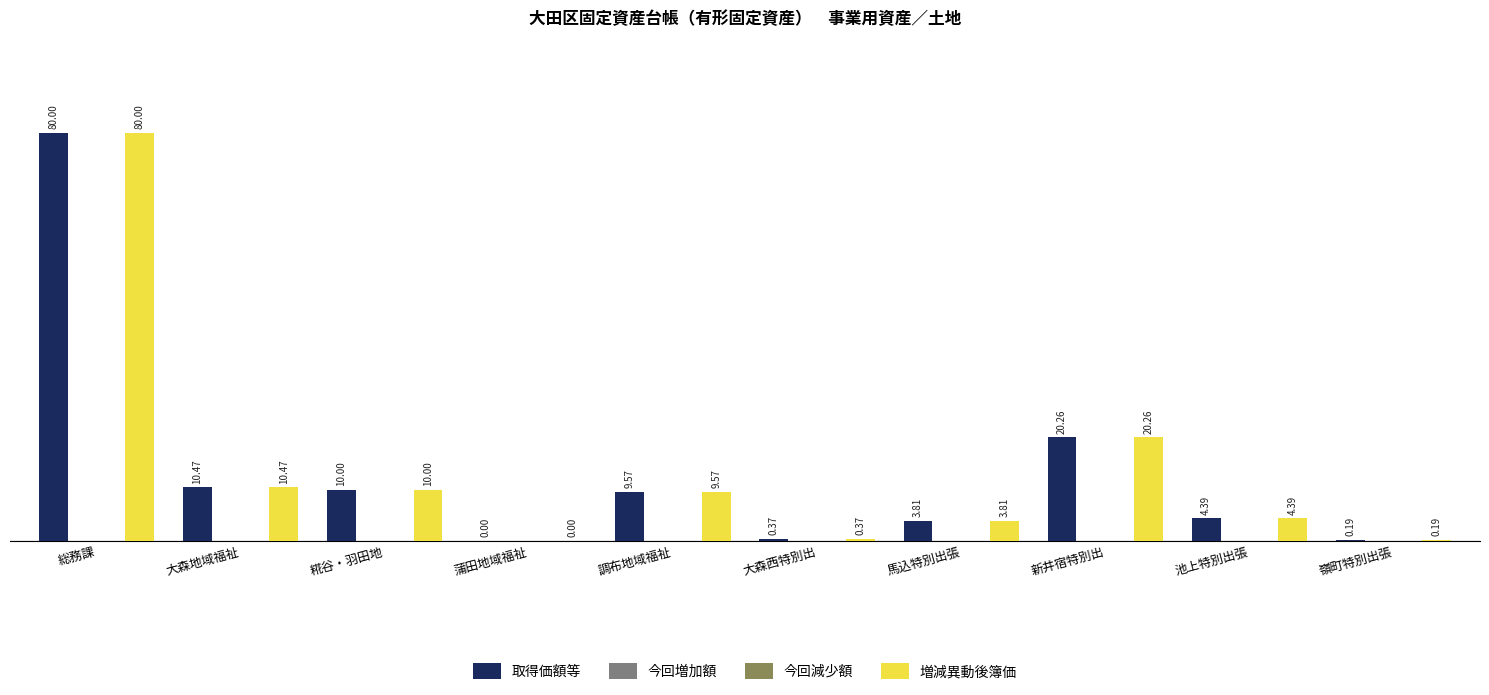

Reading left to right, what are all the values shown in this chart?

取得価額等: 総務課=8000000000	大森地域福祉=1046825500	糀谷・羽田地=1000277700	蒲田地域福祉=60800	調布地域福祉=956654400	大森西特別出=36807000	馬込特別出張=381268800	新井宿特別出=2026413441	池上特別出張=438997300	嶺町特別出張=19292700
今回増加額: 総務課=0	大森地域福祉=0	糀谷・羽田地=0	蒲田地域福祉=0	調布地域福祉=0	大森西特別出=0	馬込特別出張=0	新井宿特別出=0	池上特別出張=0	嶺町特別出張=0
今回減少額: 総務課=0	大森地域福祉=0	糀谷・羽田地=0	蒲田地域福祉=0	調布地域福祉=0	大森西特別出=0	馬込特別出張=0	新井宿特別出=0	池上特別出張=0	嶺町特別出張=0
増減異動後簿価: 総務課=8000000000	大森地域福祉=1046825500	糀谷・羽田地=1000277700	蒲田地域福祉=60800	調布地域福祉=956654400	大森西特別出=36807000	馬込特別出張=381268800	新井宿特別出=2026413441	池上特別出張=438997300	嶺町特別出張=19292700